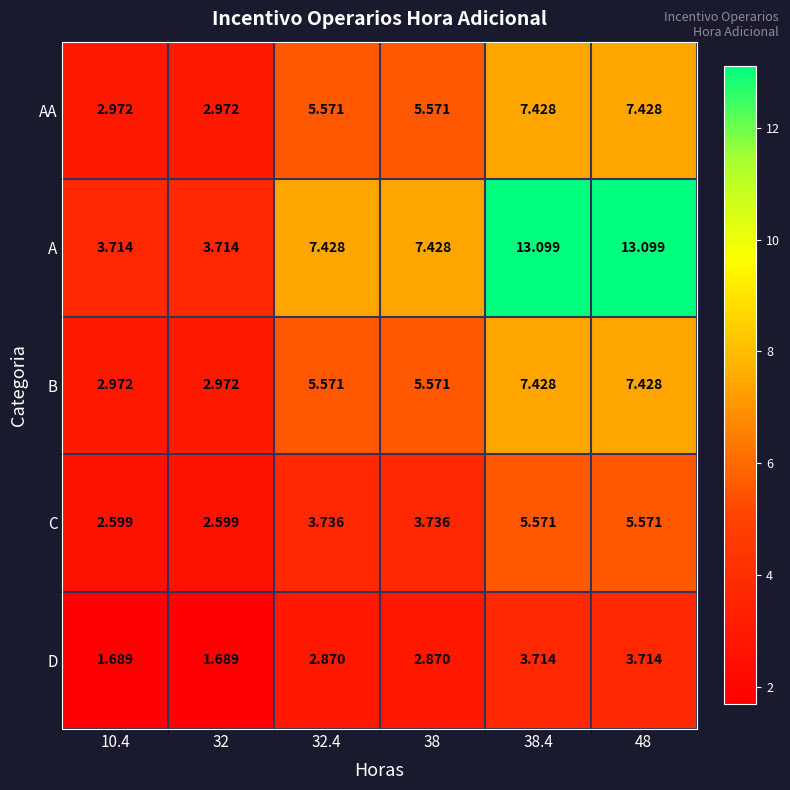

Which series has the widest spread of values?

A